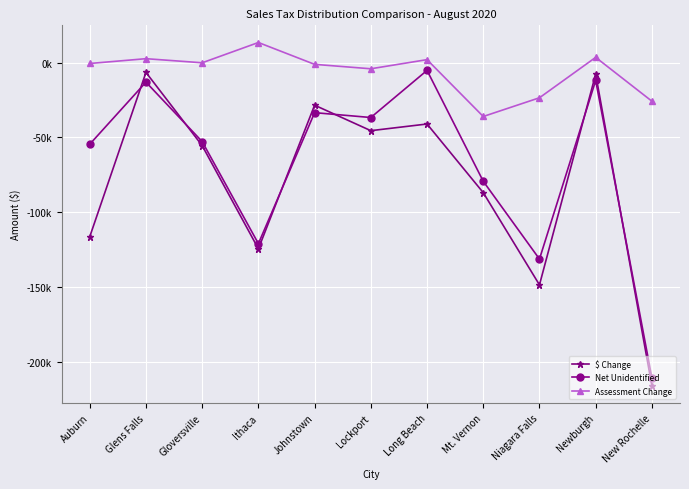

At which category does Assessment Change reach its first local peak?

Glens Falls